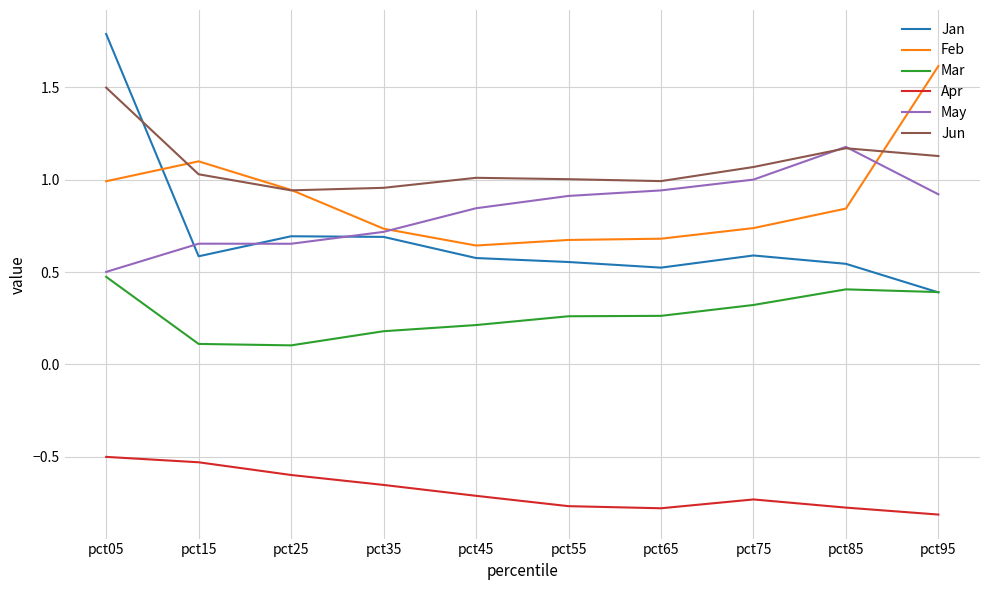

Rank the series by their maximum value, from lowest to highest.

Apr, Mar, May, Jun, Feb, Jan